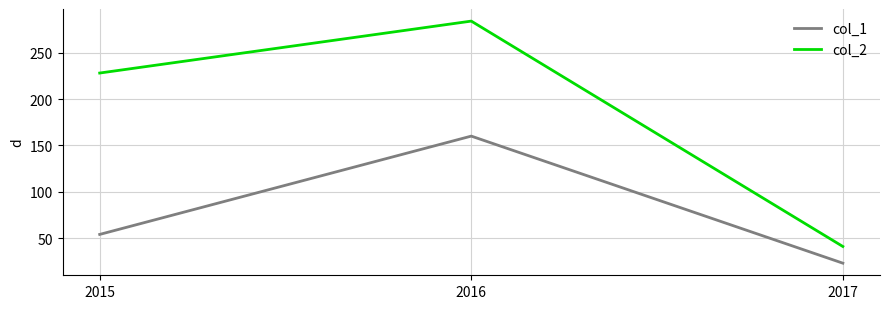

Which series has the largest range (max minus min)?

col_2